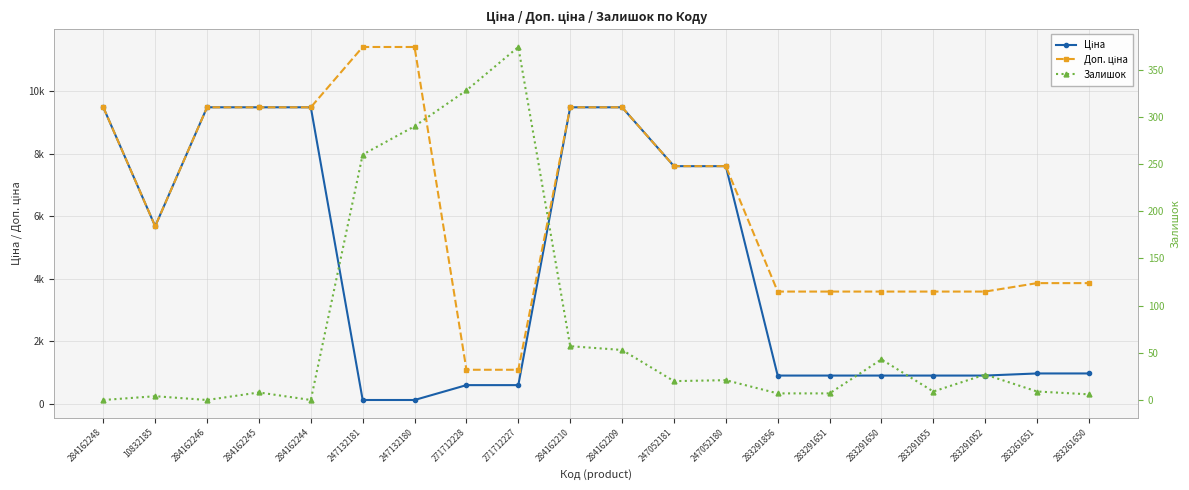

How many interior local valleys does the Ціна series have?

1